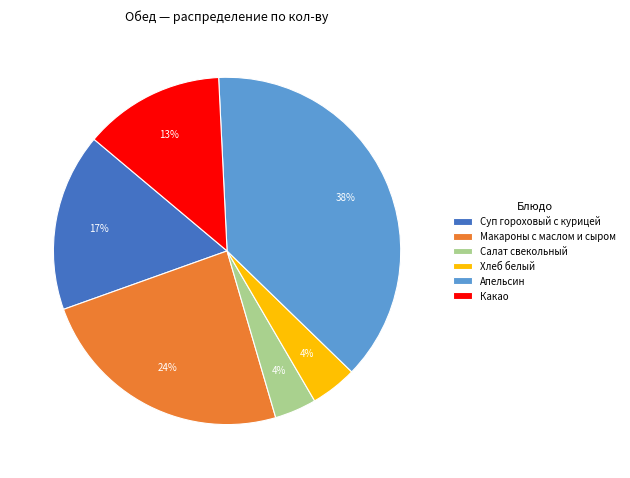

To the nearest percent, what is the average slice percentage?

17%